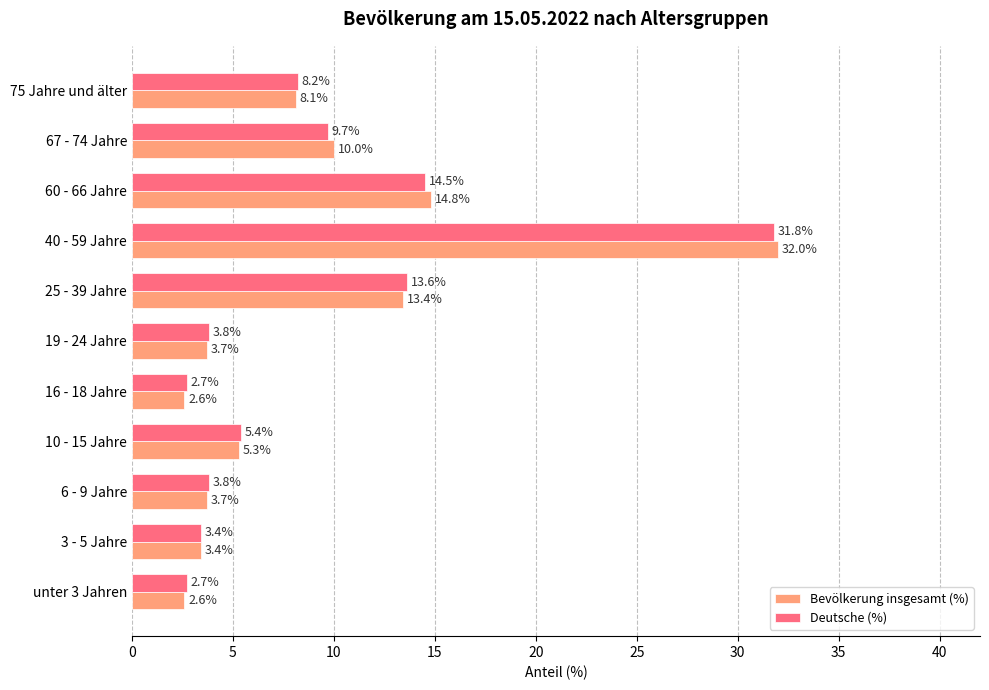

At 19 - 24 Jahre, list the series in order from smallest to largest.

Bevölkerung insgesamt (%), Deutsche (%)